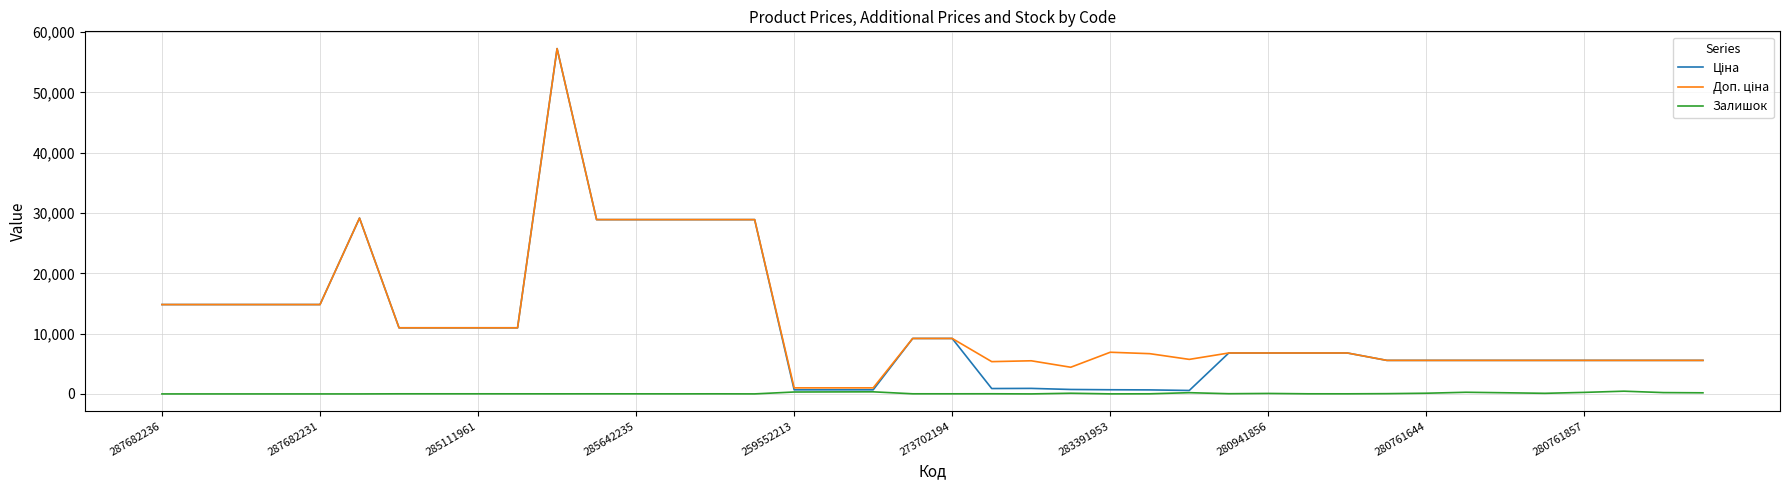

What is the maximum value shown in the chart?

57258.0